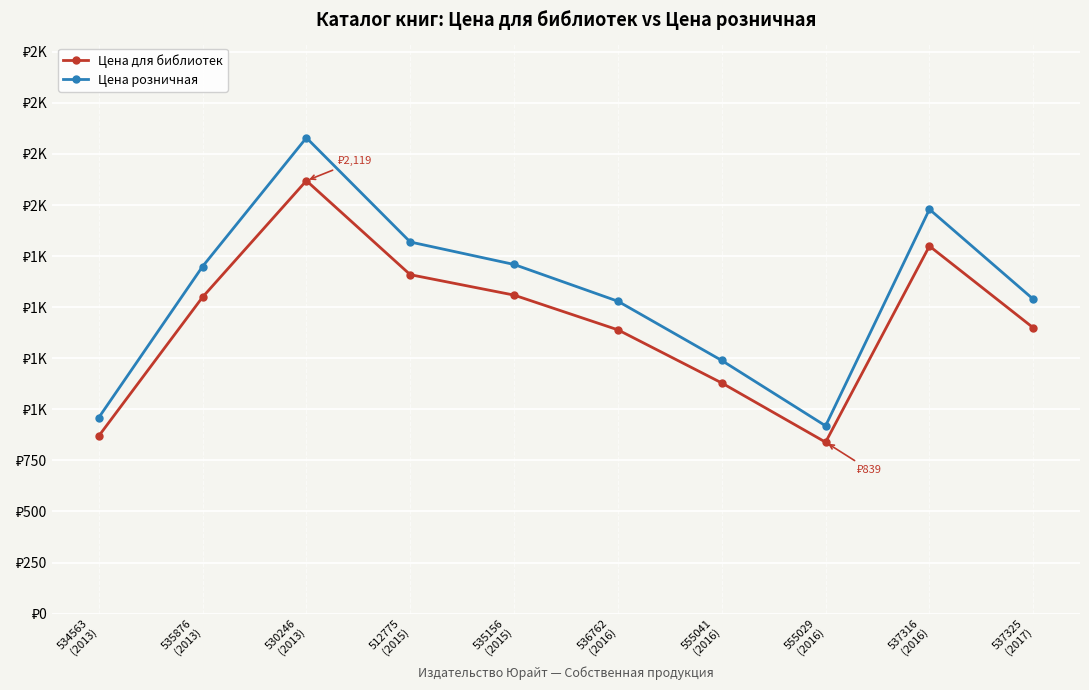

What is the sum of the Цена розничная values at 535876
(2013) and 537316
(2016)?

3678